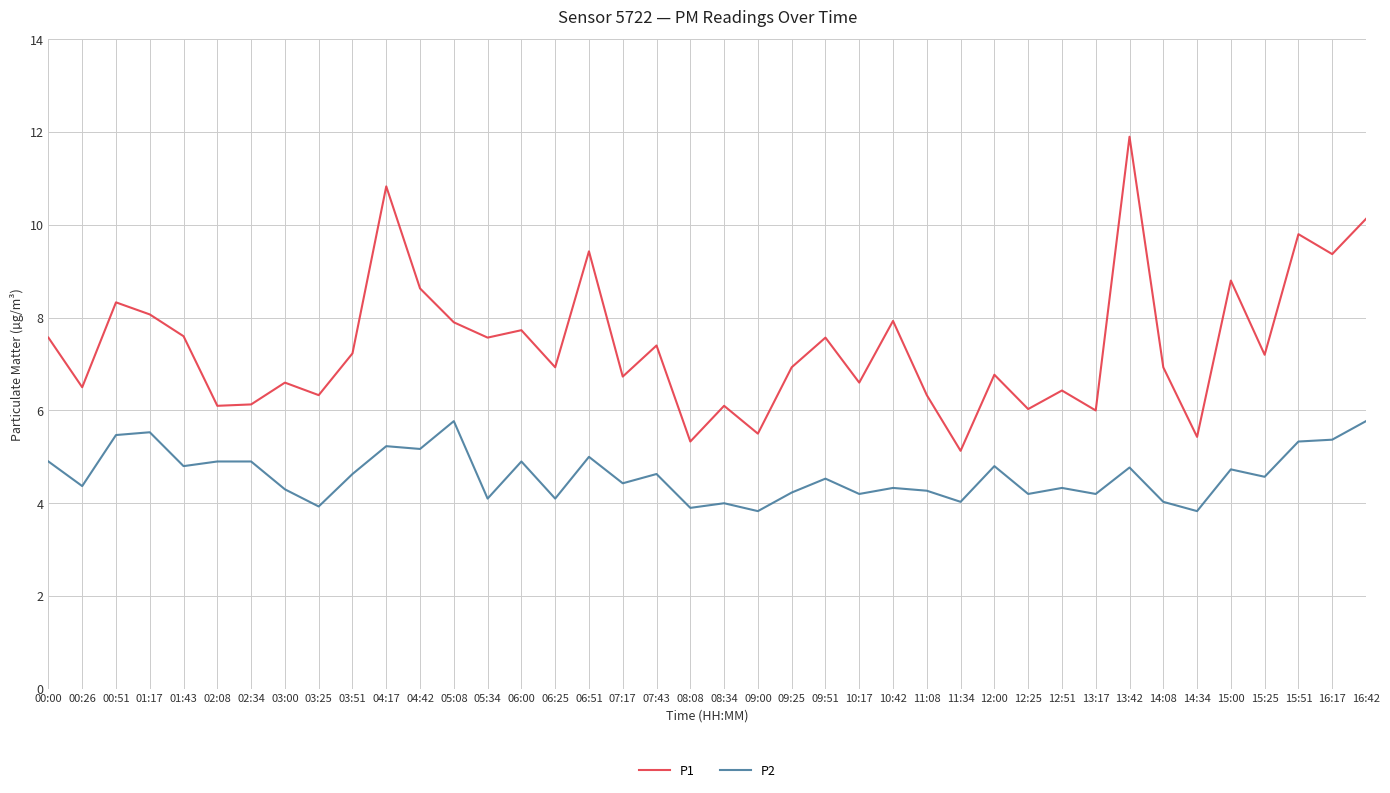

Between 09:25 and 15:00, which series saw the biggest shift?

P1